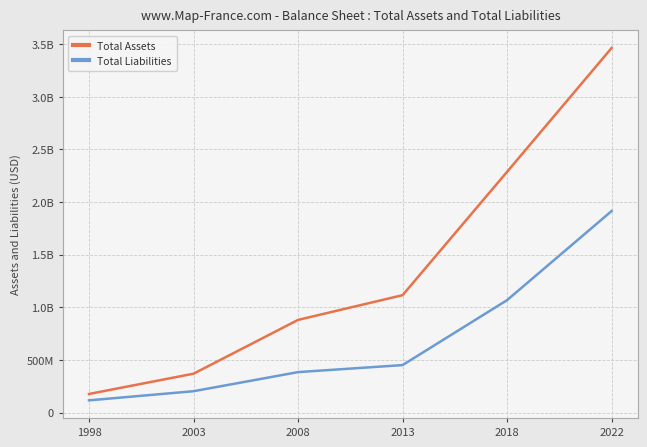

Is the value of Total Assets at 2003 greater than the value of Total Liabilities at 1998?

Yes